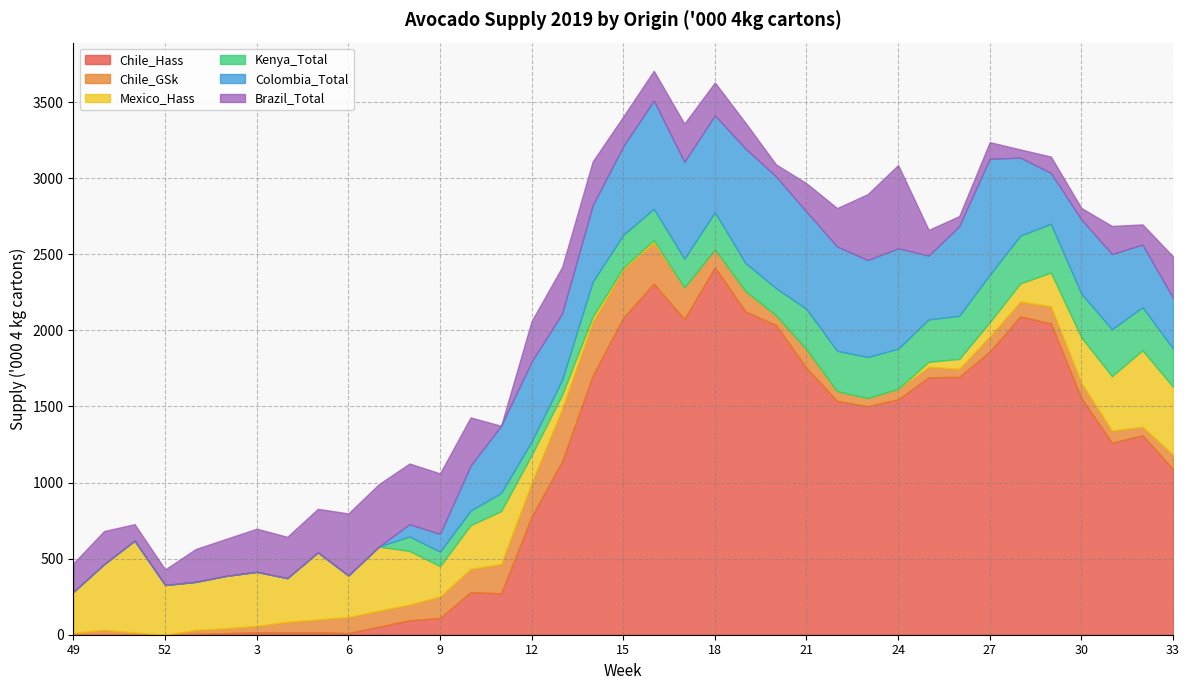

How many distinct data groups are displayed?

6